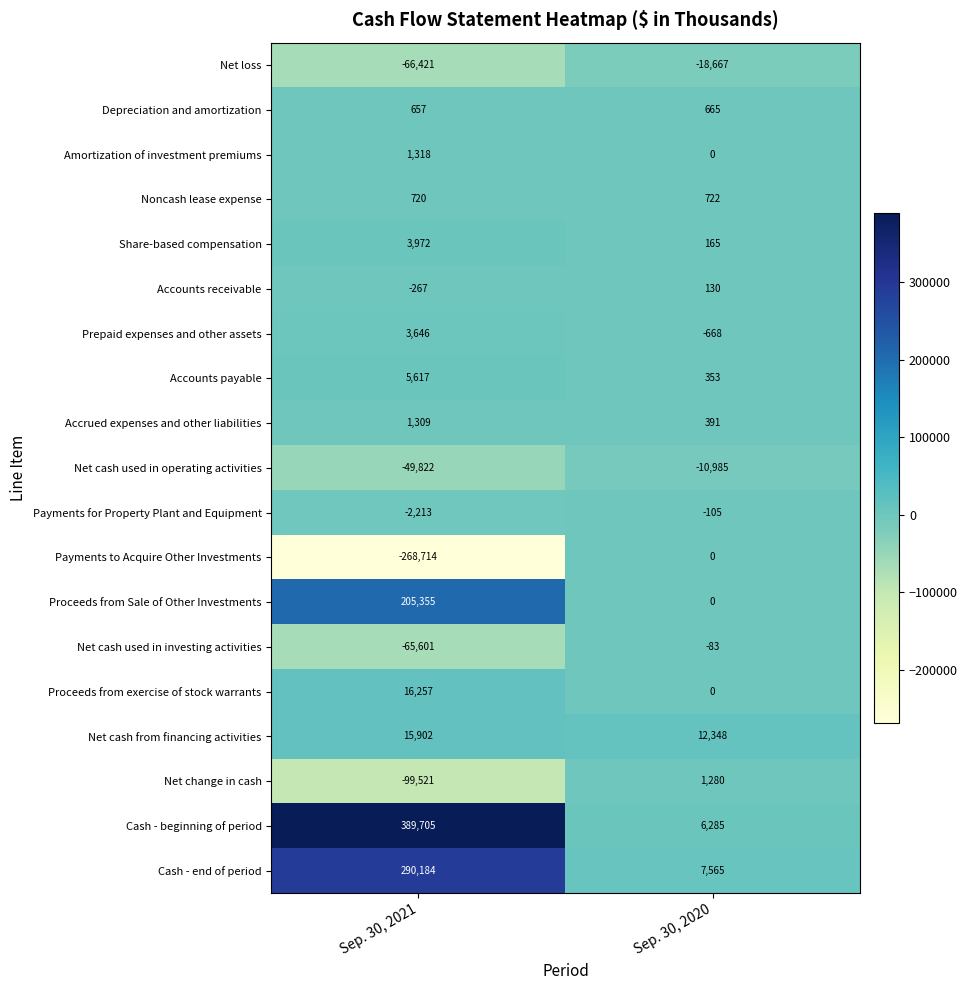

True or false: Noncash lease expense has a value of 1134 at Sep. 30, 2020.

False